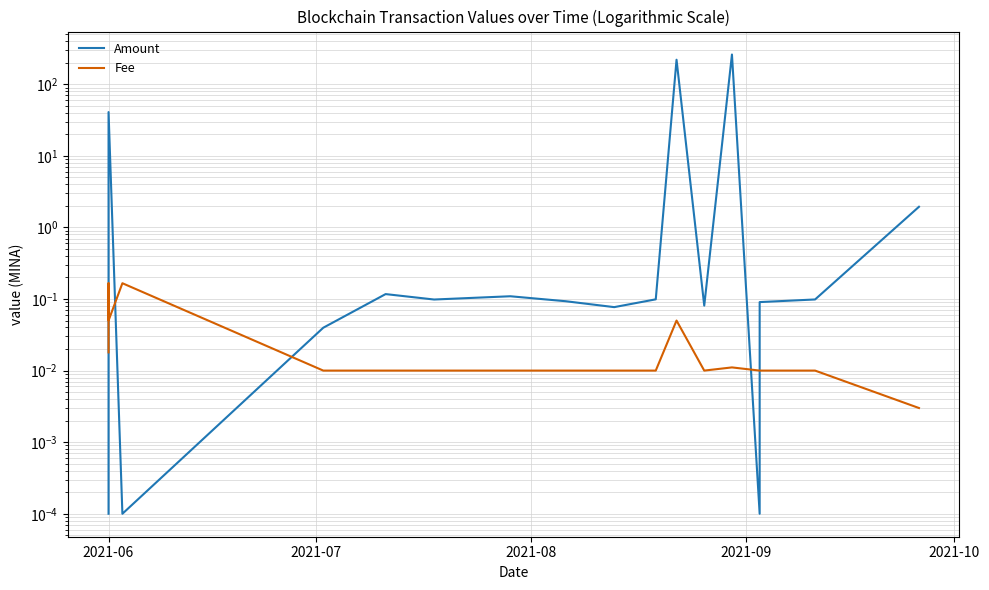

True or false: Amount has more than 1 points higher than both neighbors.

True